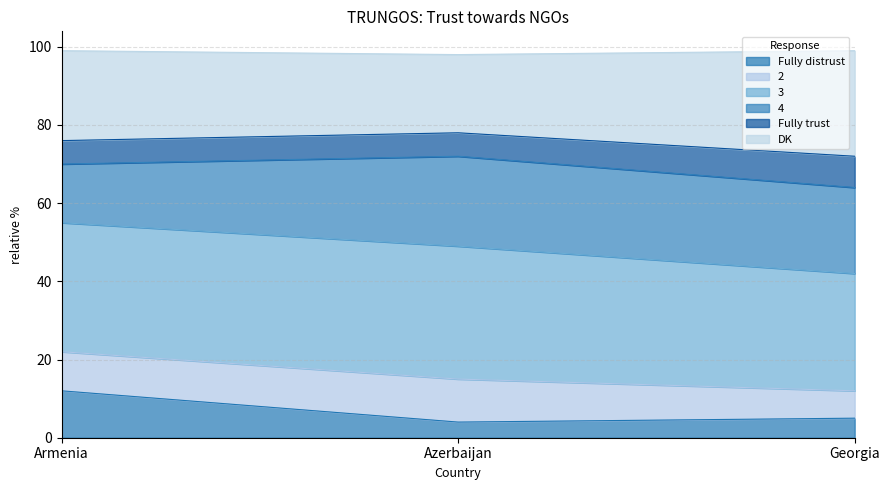

At which label does Fully distrust reach its peak?

Armenia